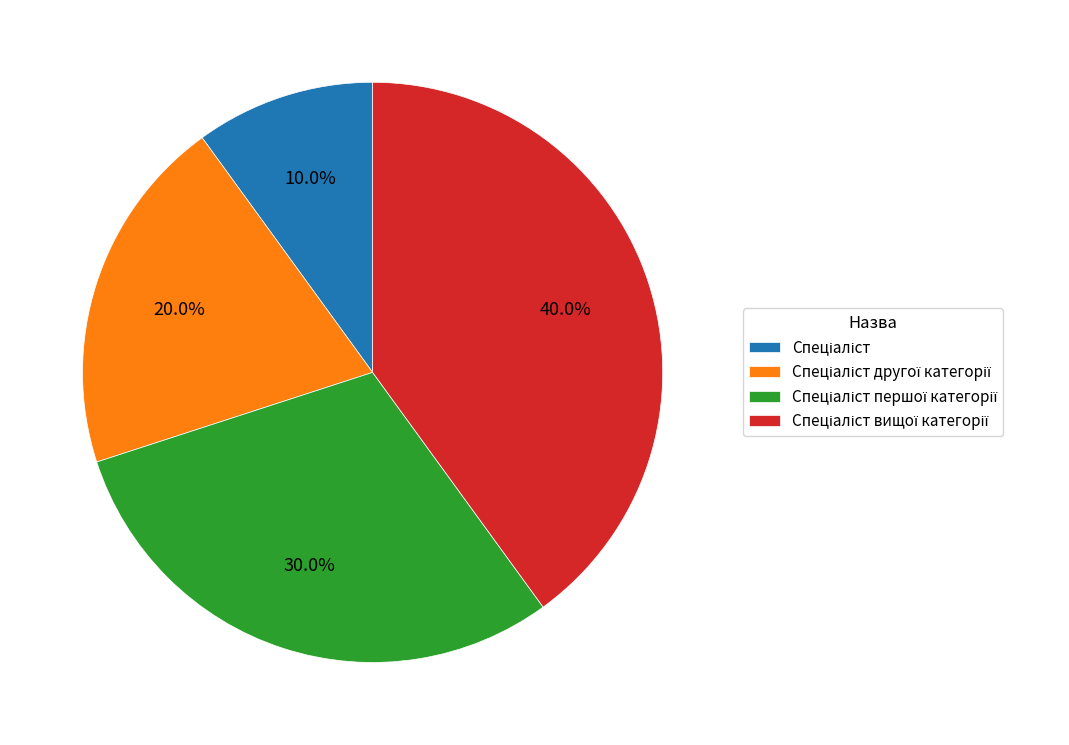

Does any single category account for the majority?

No